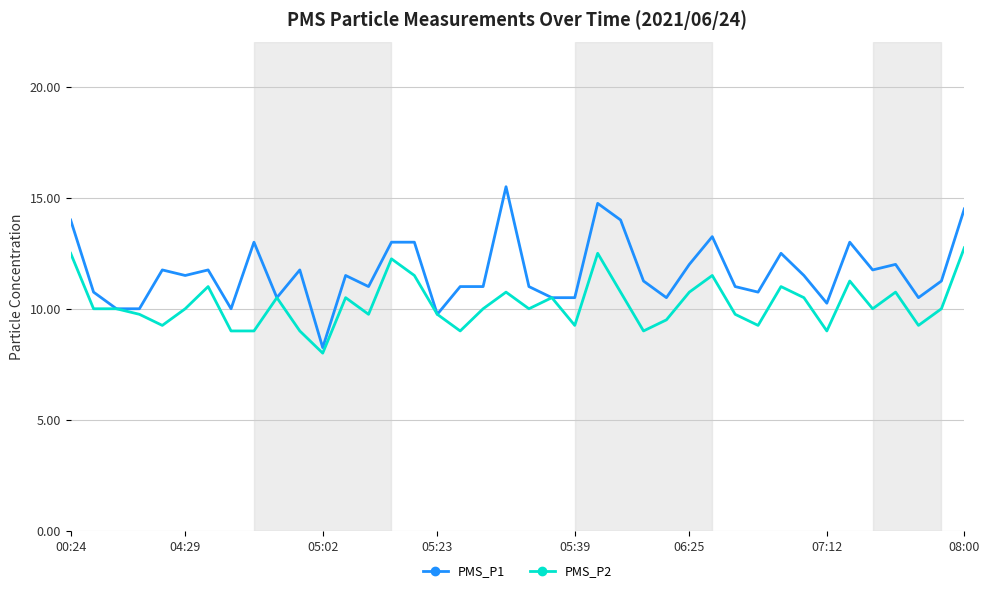

Which series has the largest total across all categories?

PMS_P1